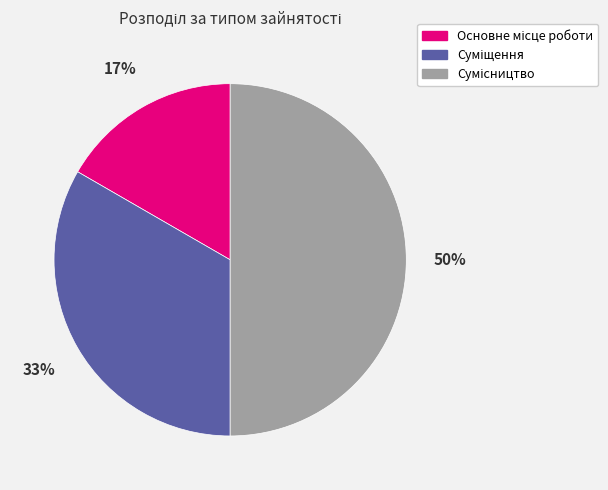

How many slices are in this pie chart?

3